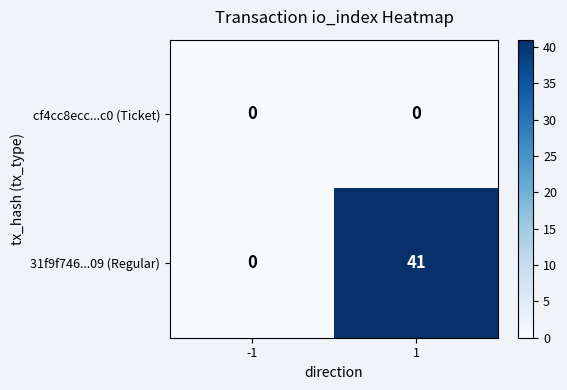

Which series changed the most between -1 and 1?

31f9f746...09 (Regular)